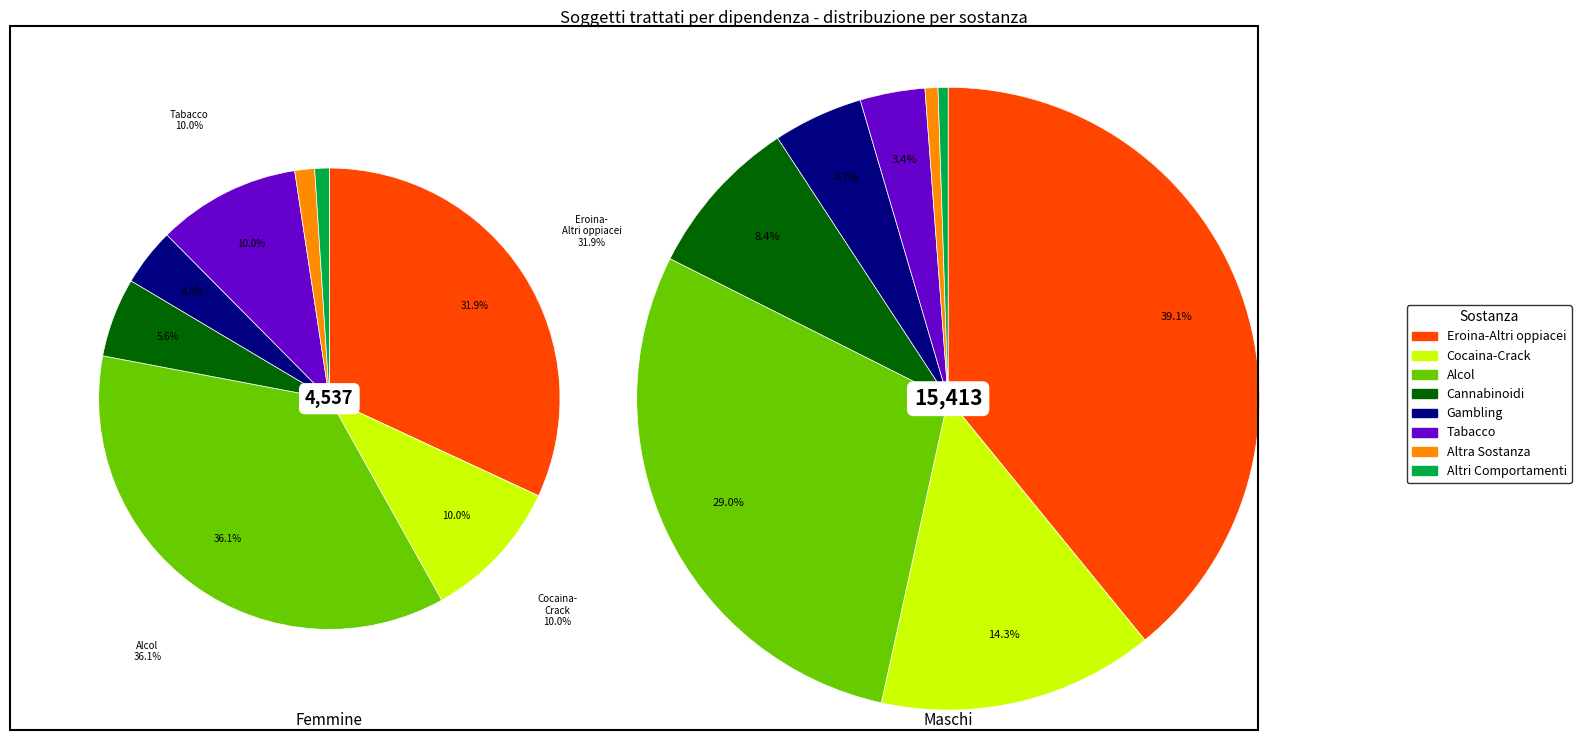

Which series has the widest spread of values?

Maschi